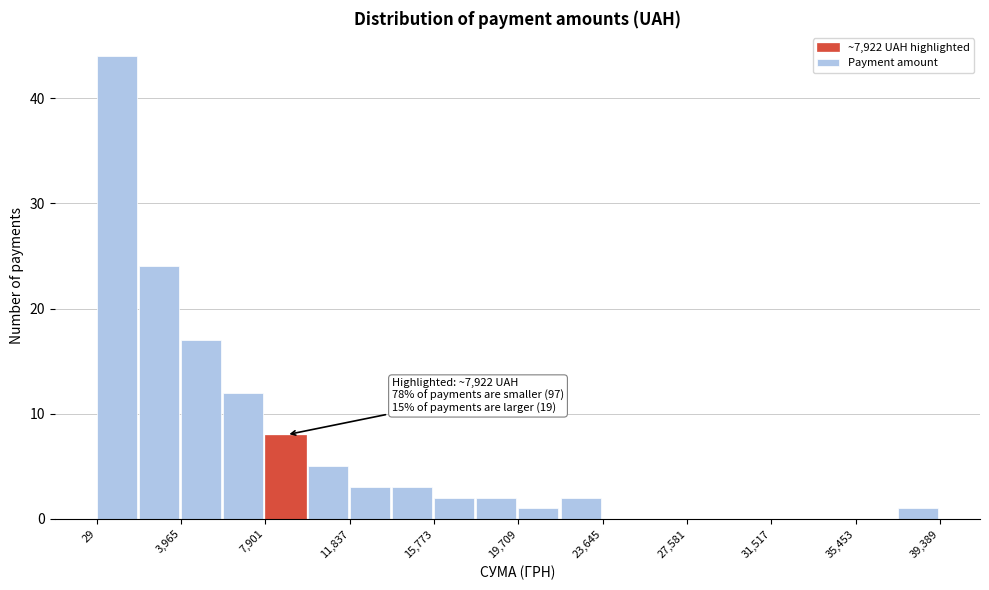

Read against the x-axis, roughly where is the centre of the tallest bar?

1000